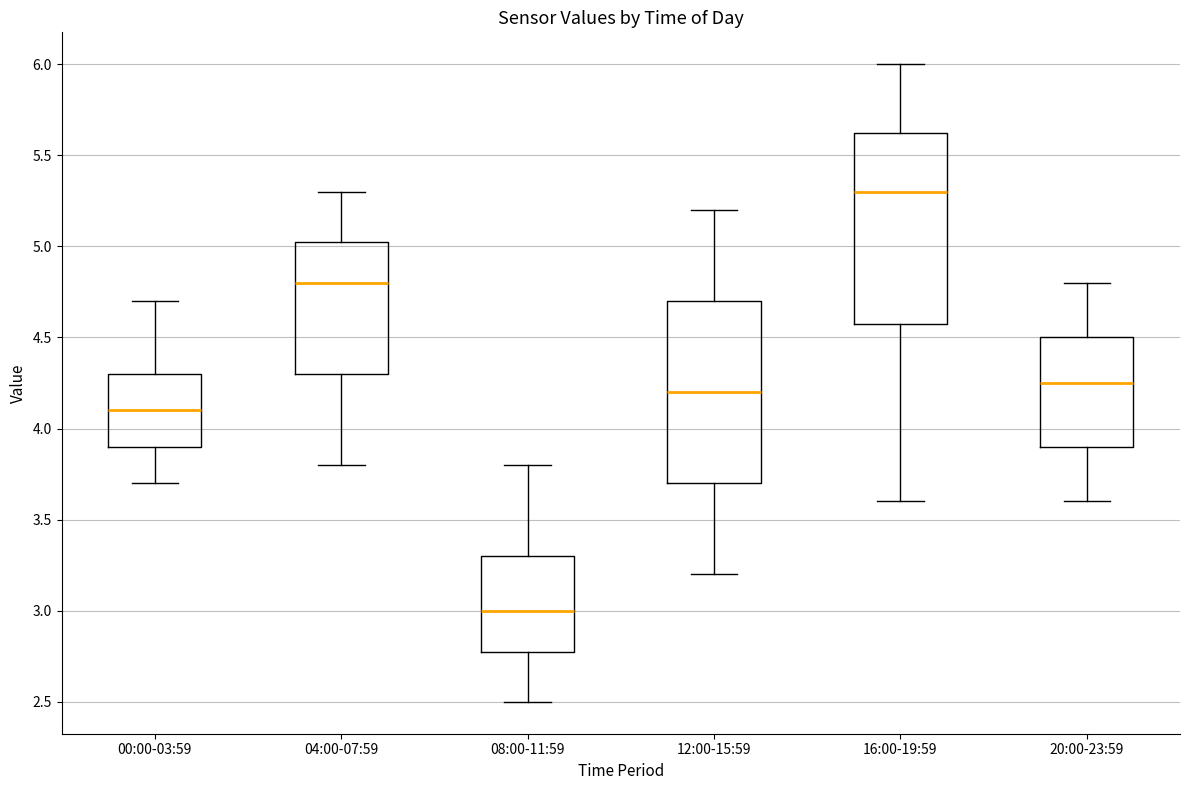

Reading left to right, read every box against the y-axis: the position of its median line, the range the box covers, and the ends of its whiskers. The values are not printed on the chart, so give them approximately, as read against the axis.

00:00-03:59: median 4.10, box 3.90 to 4.30, whiskers 3.70 to 4.70
04:00-07:59: median 4.80, box 4.30 to 5.05, whiskers 3.80 to 5.30
08:00-11:59: median 3.00, box 2.80 to 3.30, whiskers 2.50 to 3.80
12:00-15:59: median 4.20, box 3.70 to 4.70, whiskers 3.20 to 5.20
16:00-19:59: median 5.30, box 4.60 to 5.65, whiskers 3.60 to 6.00
20:00-23:59: median 4.25, box 3.90 to 4.50, whiskers 3.60 to 4.80